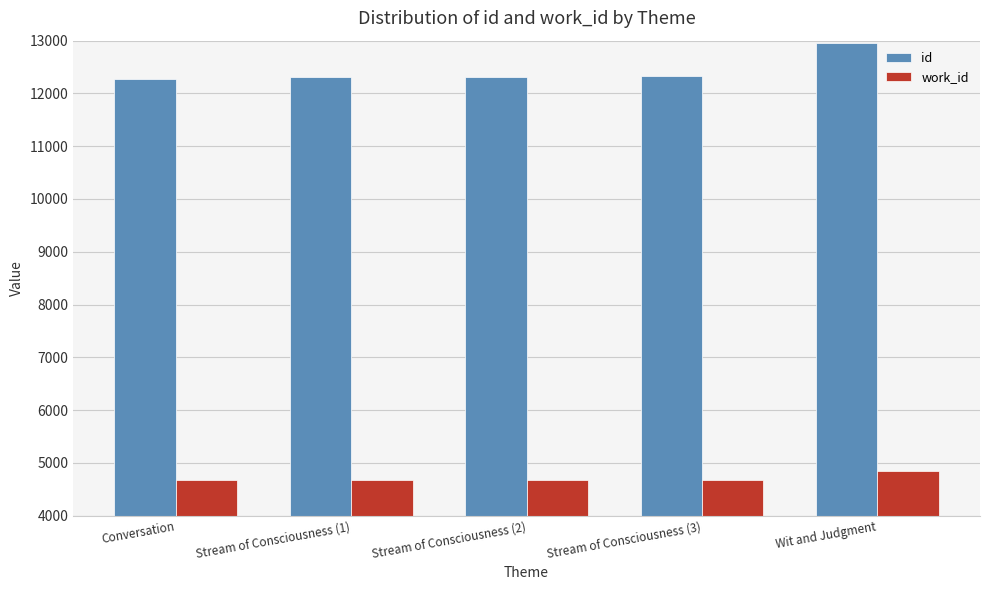

Which category has the highest value in the work_id series?

Wit and Judgment